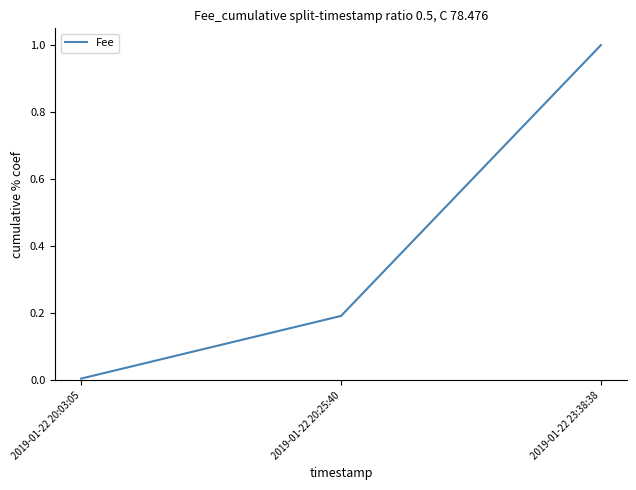

Is it true that the value at 2019-01-22 23:38:38 is 1.0?

True